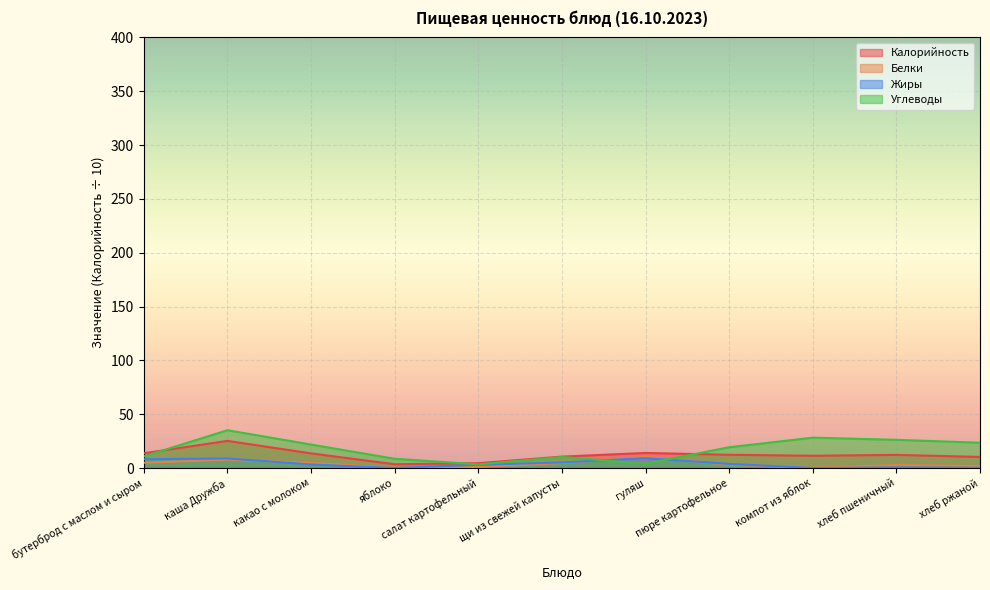

Where do Углеводы and Белки first cross each other?

щи из свежей капусты and гуляш